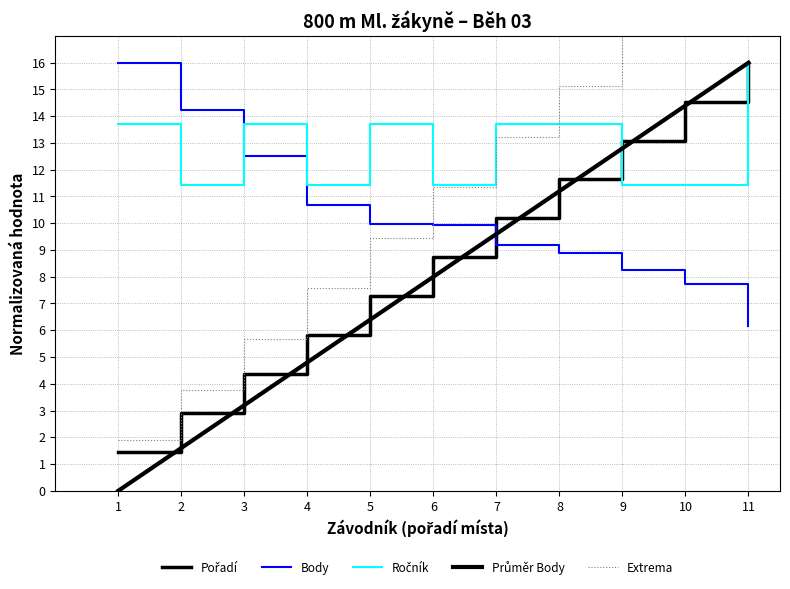

Is the value of Body at 7 greater than the value of Ročník at 8?

No